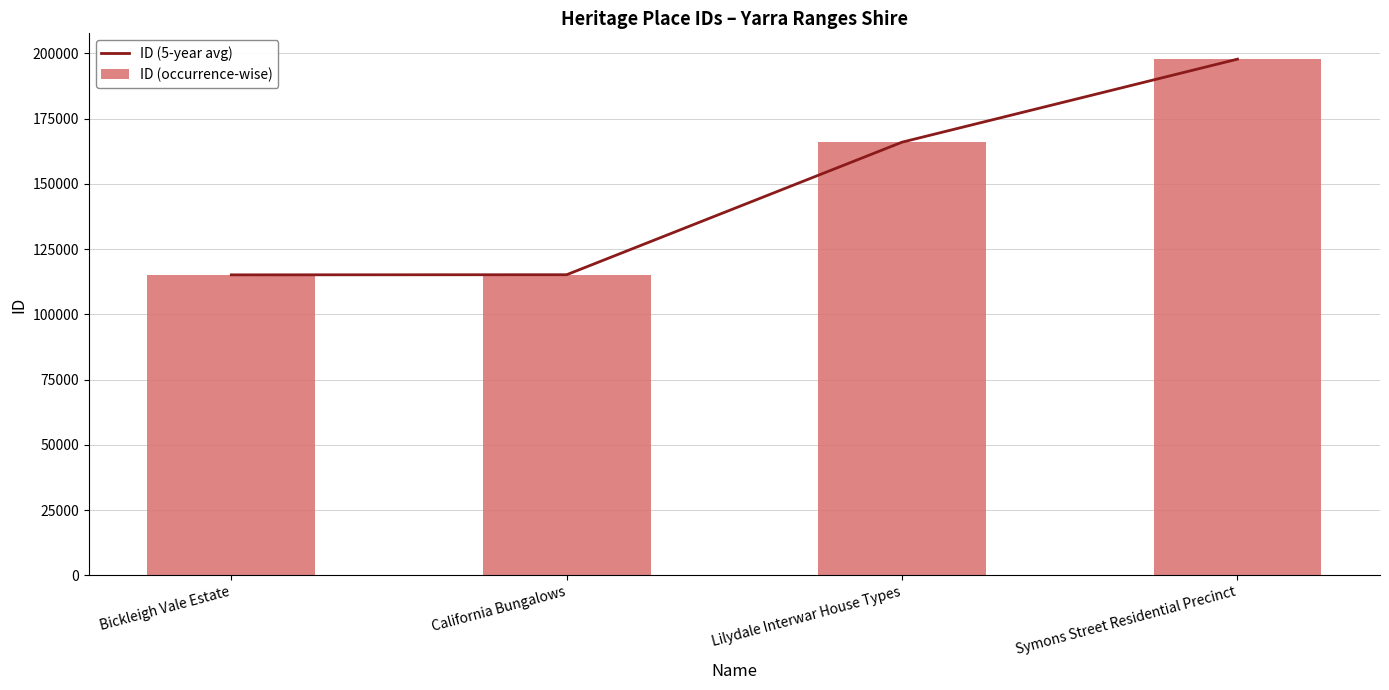

What is the value of the ID (5-year avg) bar at the 2nd from the left?

115186